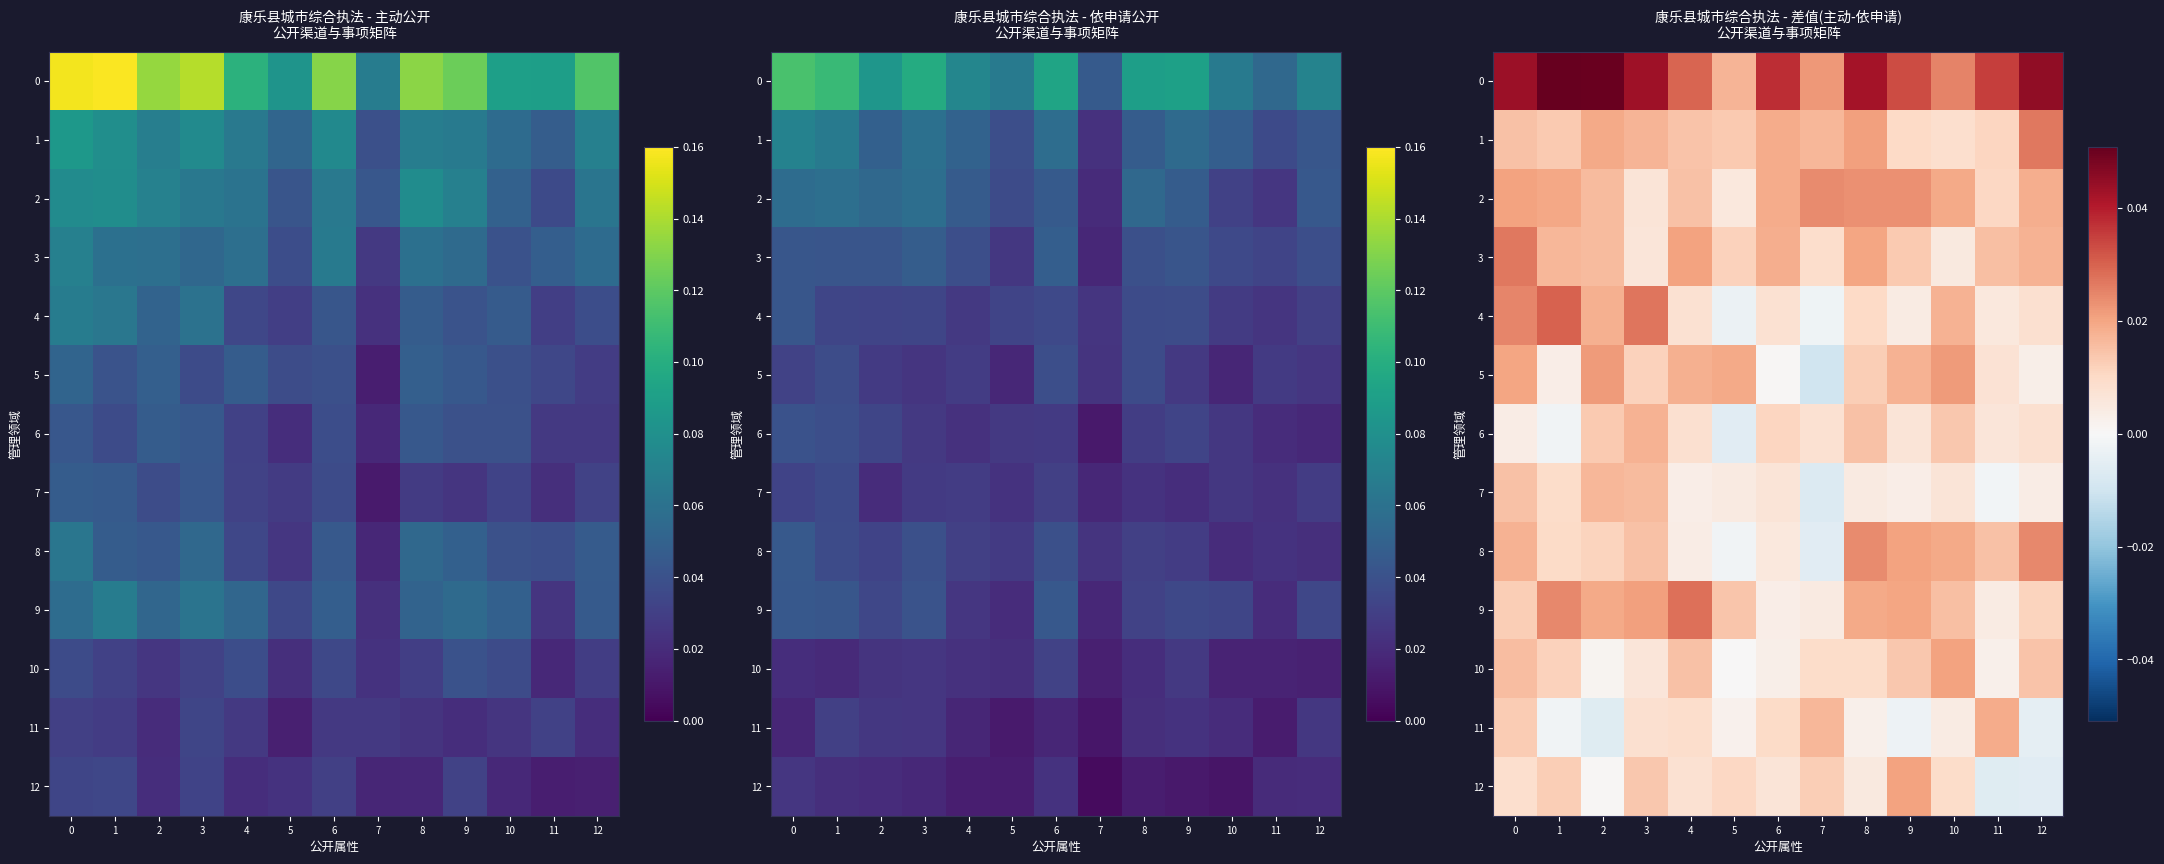

How many categories are shown in the chart?

13